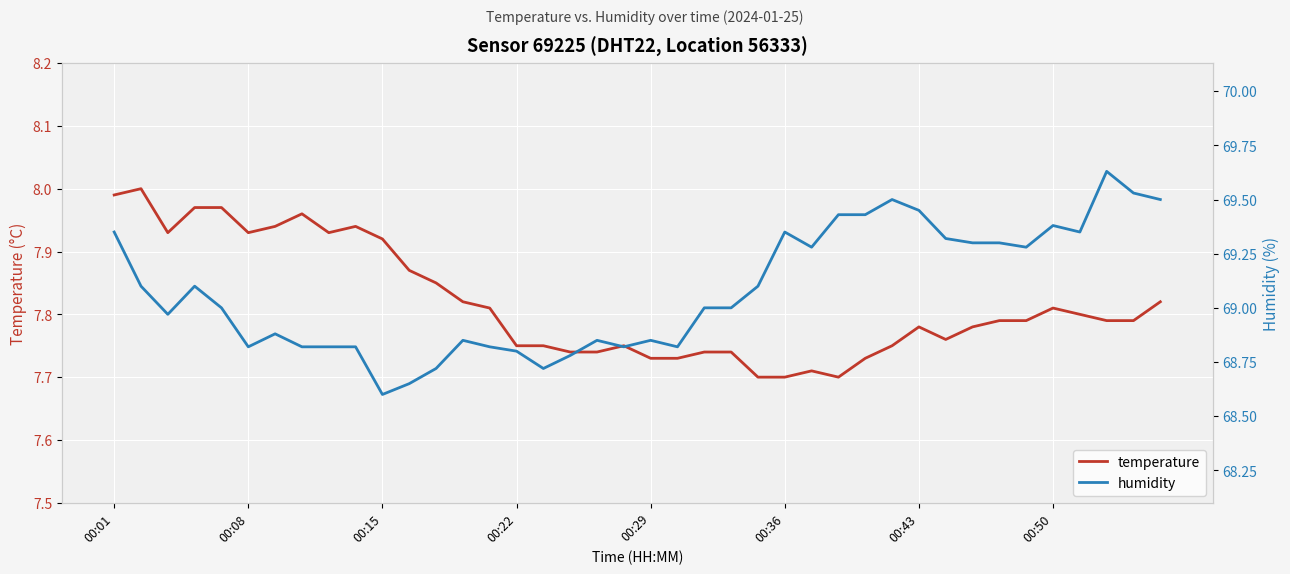

Is it true that temperature equals 8.0 at 00:01?

True